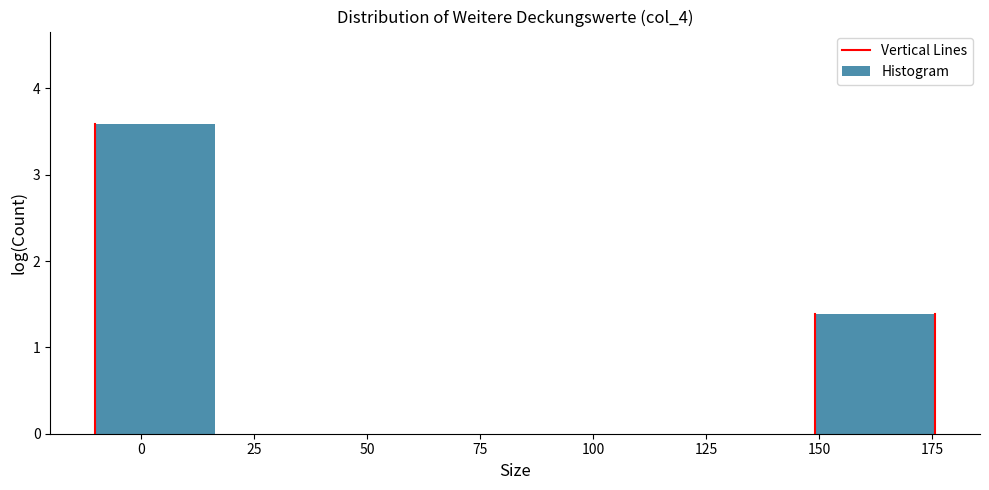

Reading left to right, transcribe this chart: for each bar, give the range it covers on the x-axis and its height. Neither the bar edges nor the heights are printed on the chart, so give them approximately, as read against the axes.

-10.0 to 16.5: 3.6
16.5 to 43.0: 0
43.0 to 69.5: 0
69.5 to 96.0: 0
96.0 to 122.5: 0
122.5 to 149.0: 0
149.0 to 175.5: 1.4